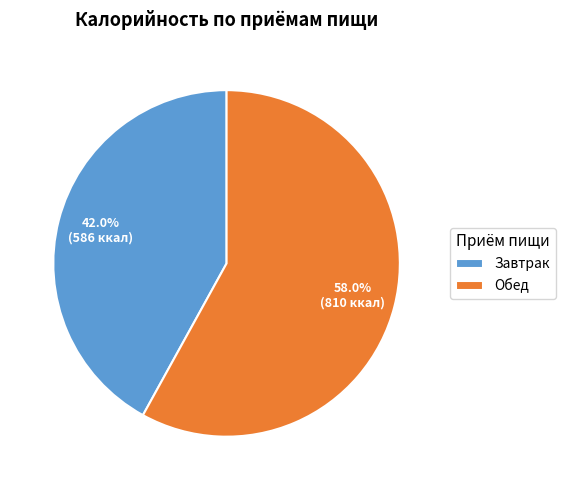

Which slice is the smallest?

Завтрак